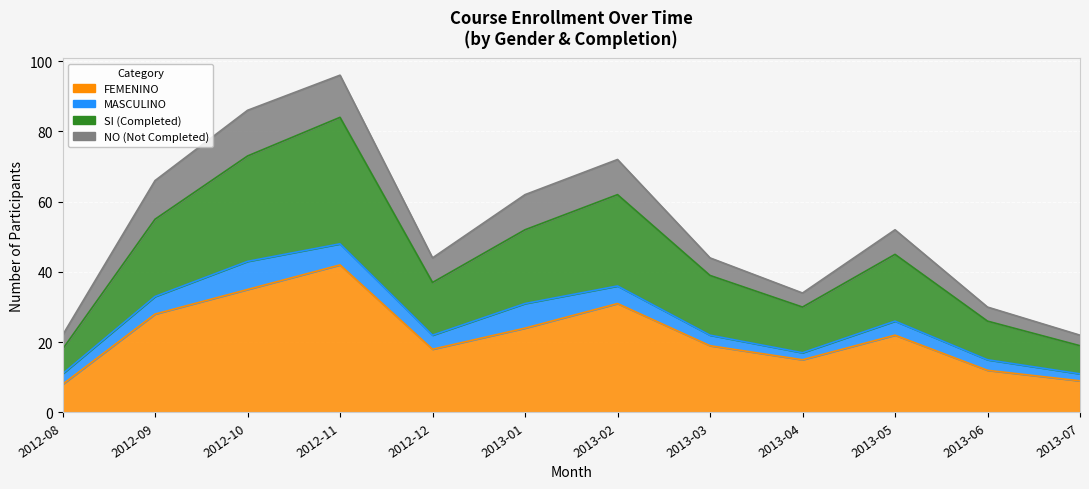

True or false: SI has more than 0 interior local peaks.

True